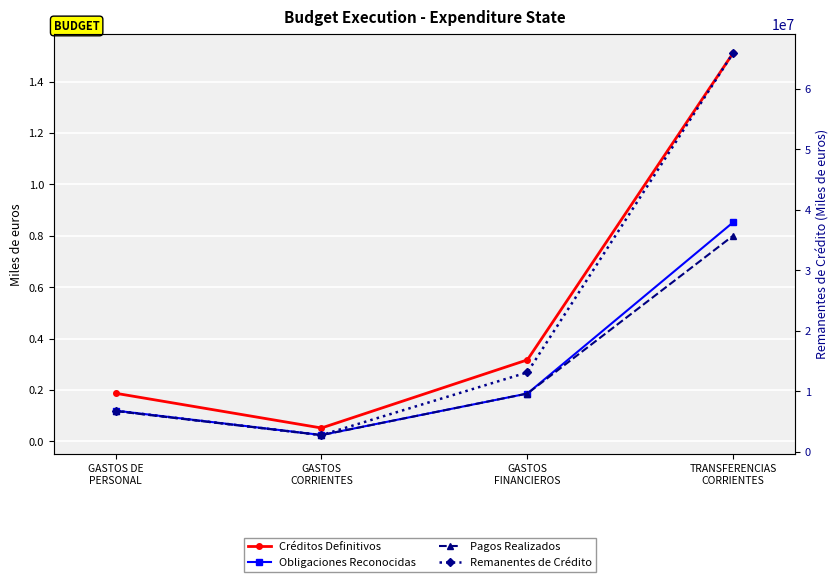

What is the sum of the Créditos Definitivos values at GASTOS DE
PERSONAL and GASTOS
CORRIENTES?

23947909